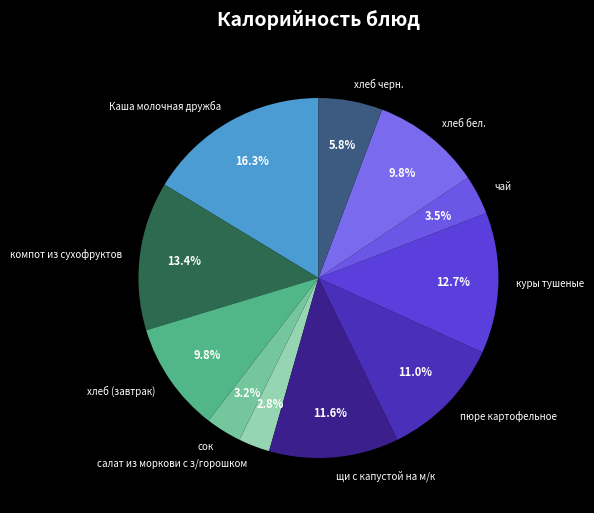

To the nearest percent, what is the difference between the куры тушеные and чай slice percentages?

9%